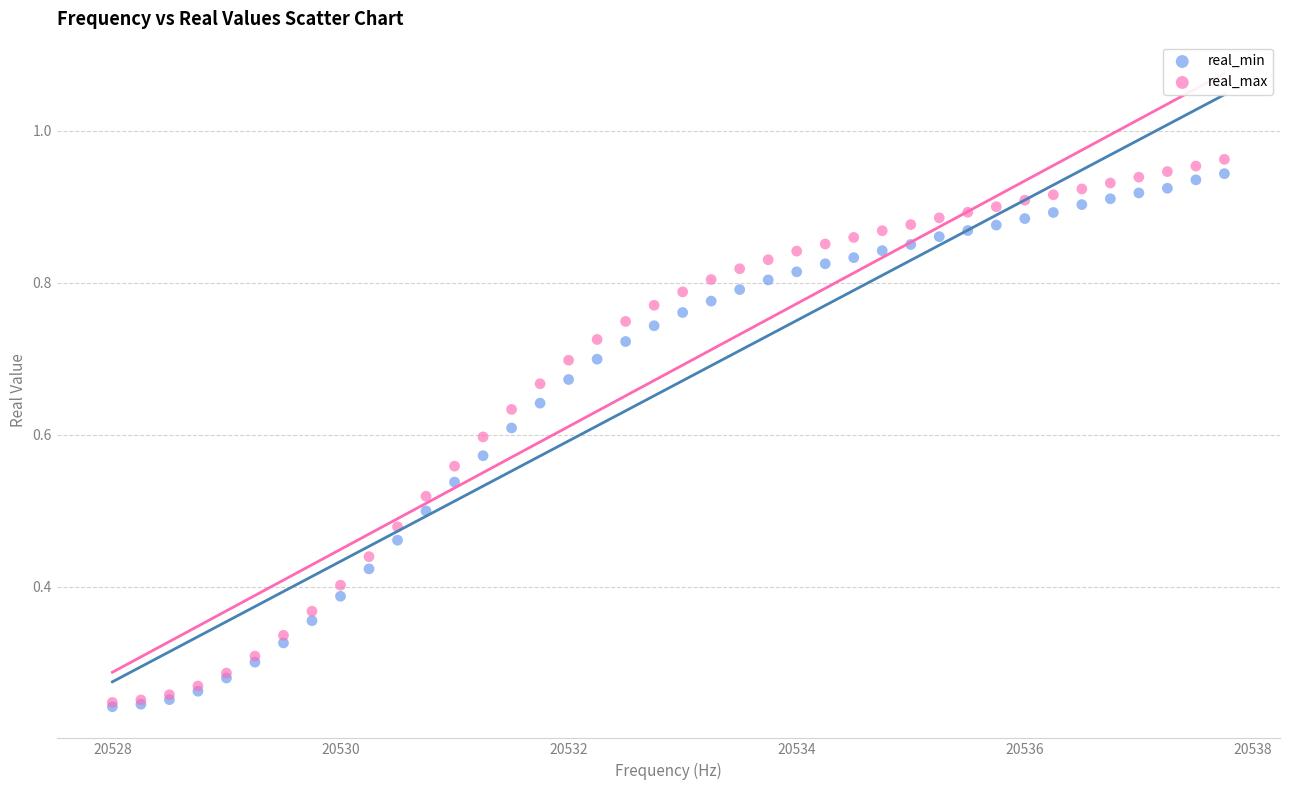

What are all the series names shown in the legend?

real_min, real_max